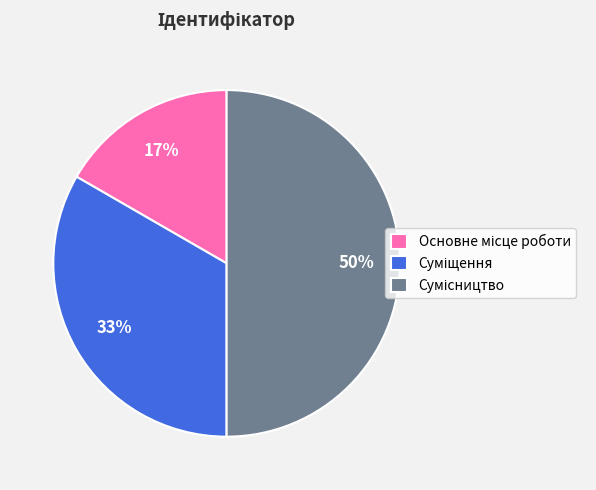

To the nearest percent, what is the difference between the largest and smallest slice percentages?

33%